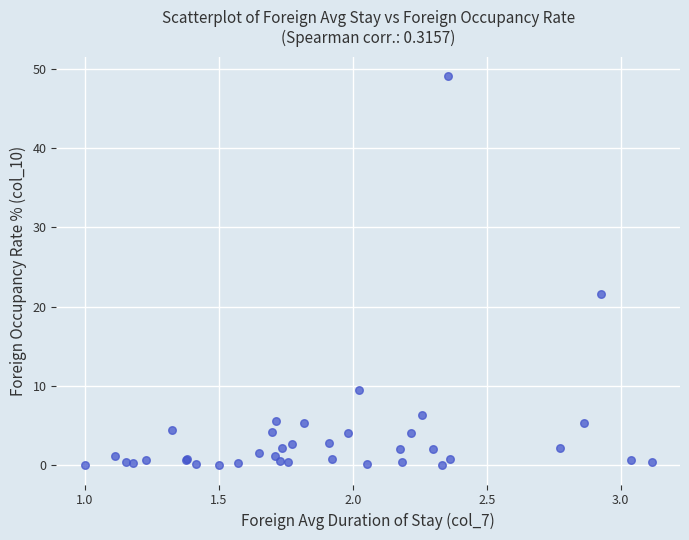

What Y value in the scatter plot is closest to 24?

21.6